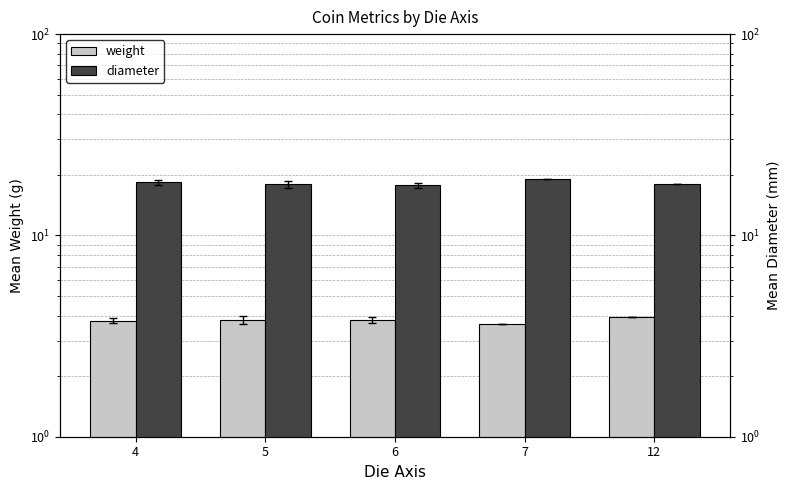

At how many categories does at least one series exceed 17?

5